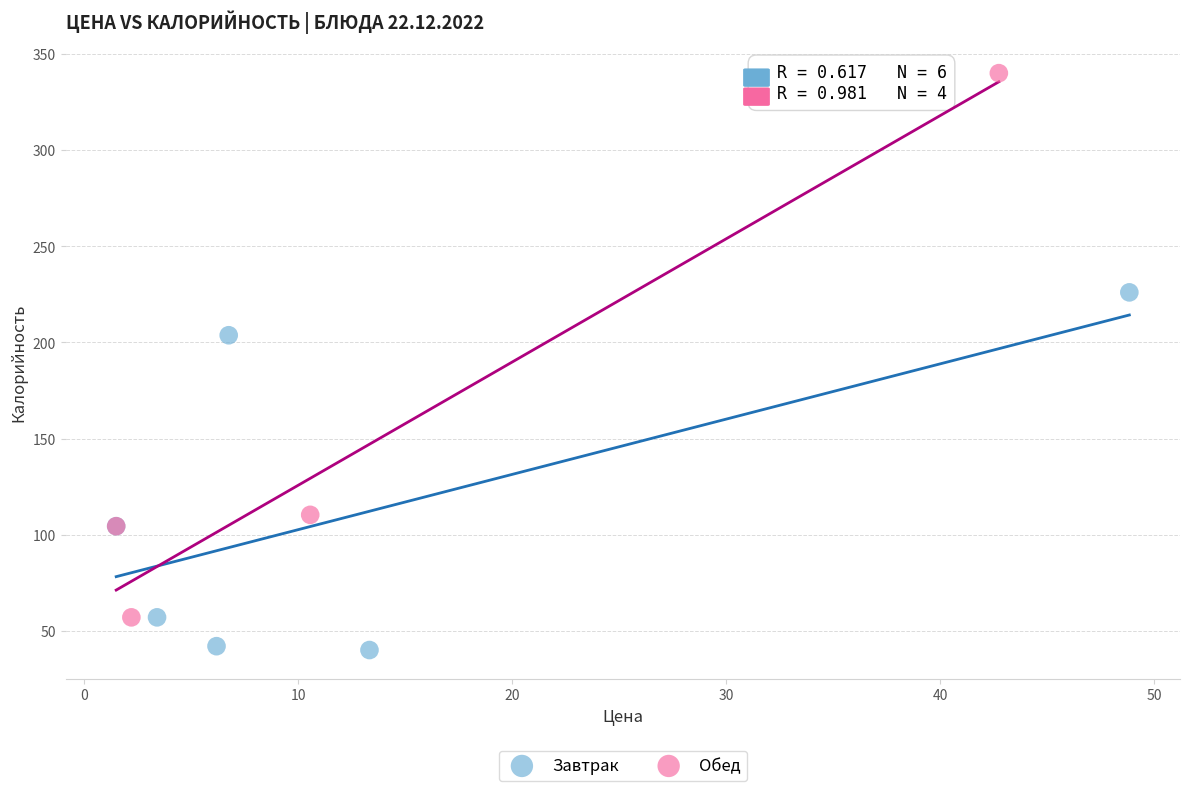

Which series reaches the maximum Y coordinate?

Обед